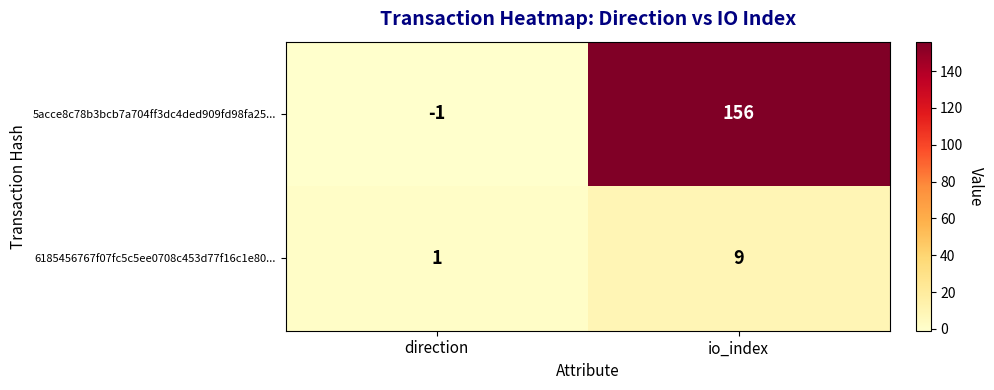

How many distinct data groups are displayed?

2